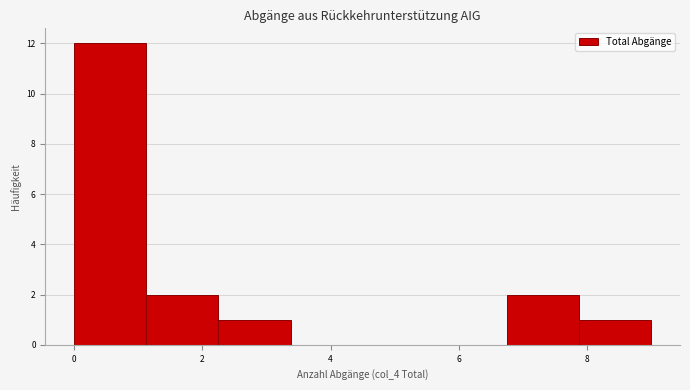

What is the height of the bar covering 0.0 to 1.2 on the x-axis? Neither the bar edges nor the heights are printed on the chart, so give them approximately, as read against the axes.

12